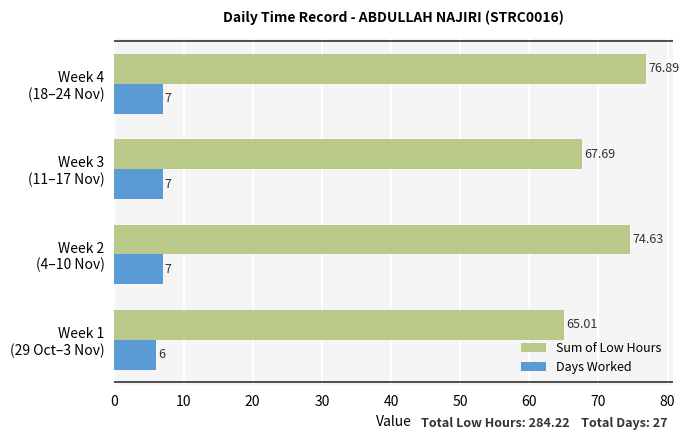

Which series has the largest total across all categories?

Sum of Low Hours